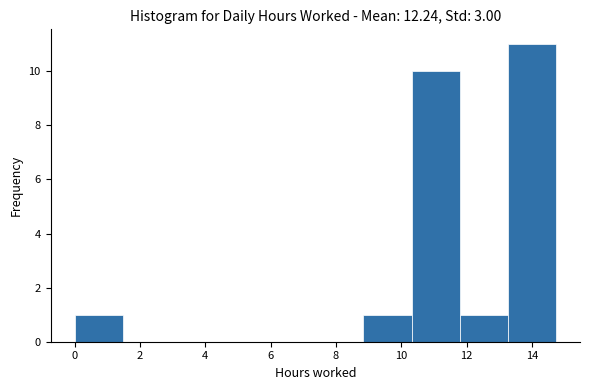

How tall is the bar that spans 0.0 to 1.4 on the x-axis? Neither the bar edges nor the heights are printed on the chart, so give them approximately, as read against the axes.

1